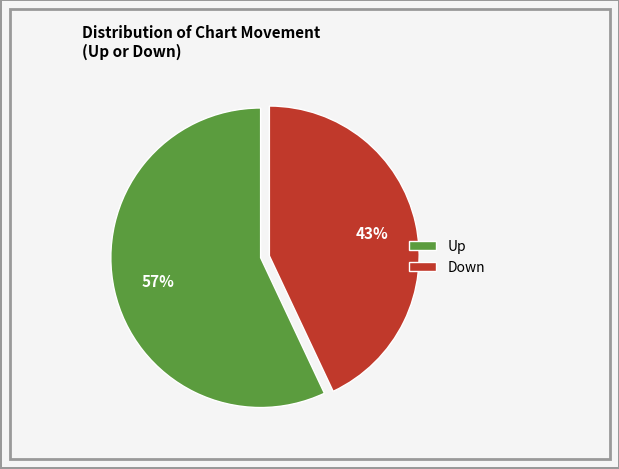

Is it true that Up is 67% of the pie?

False